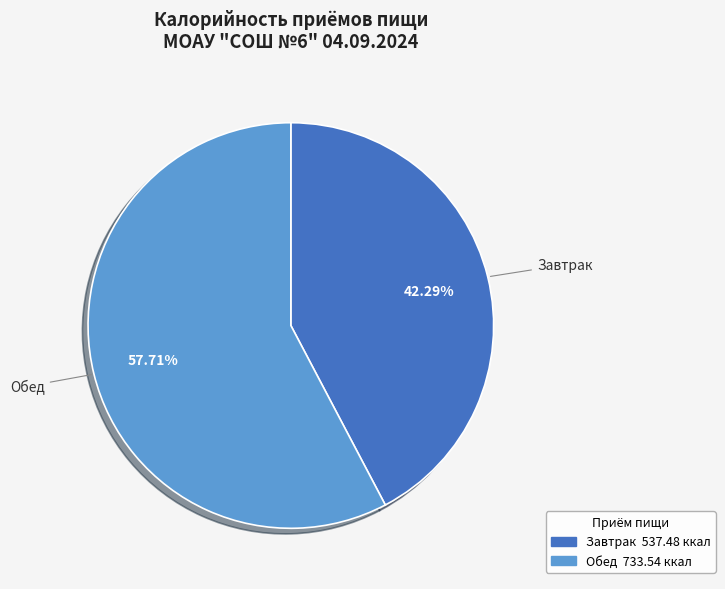

What is the ratio of the value at Завтрак to the value at Обед?

0.7